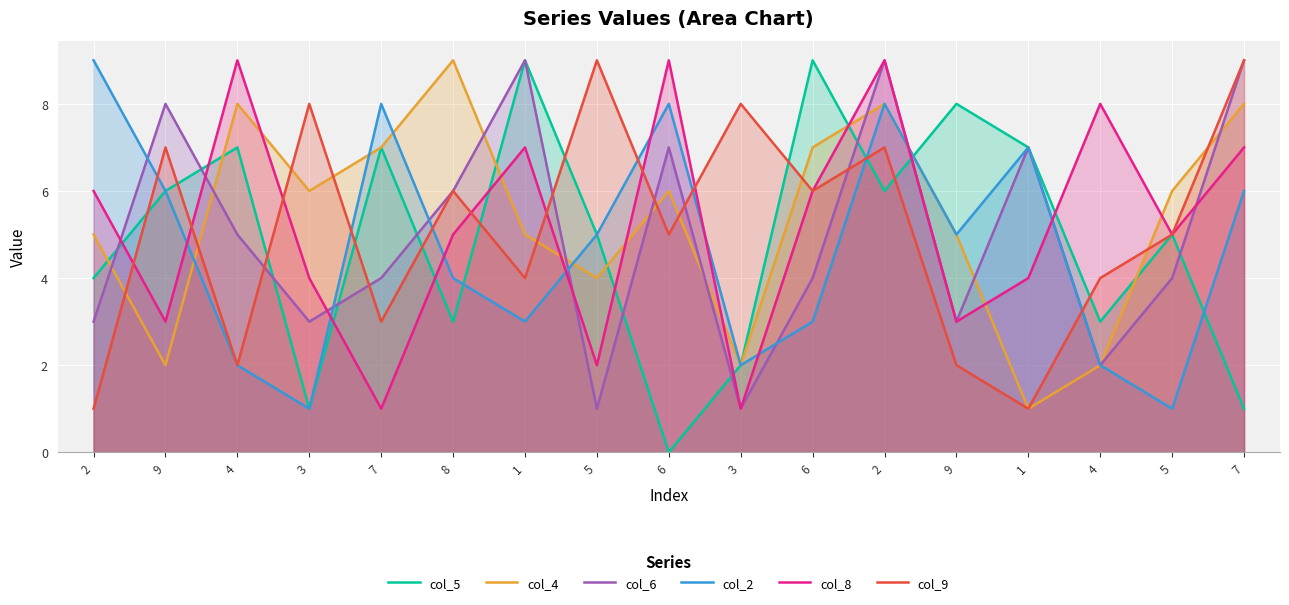

What is the label of the 17th point from the left?

7